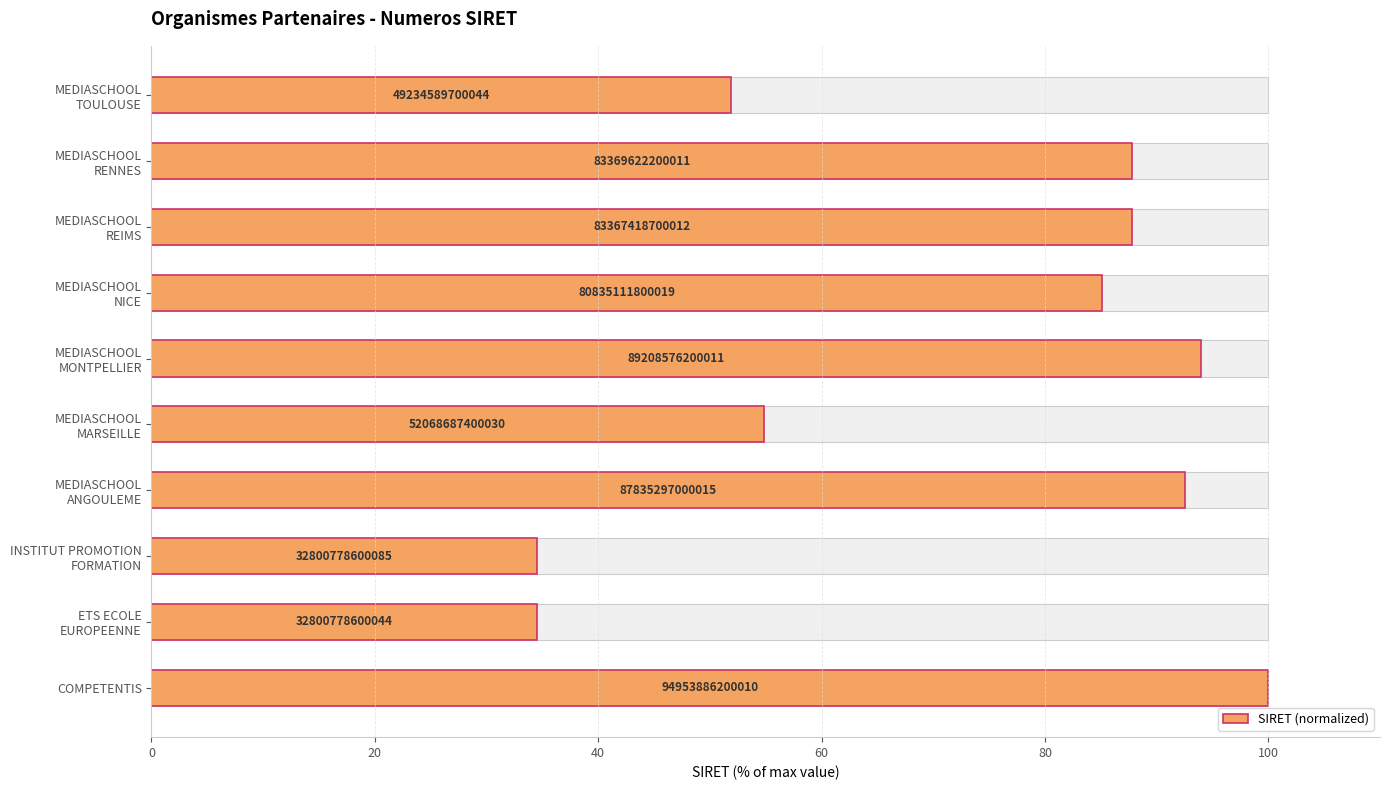

Does the chart contain any negative values?

No